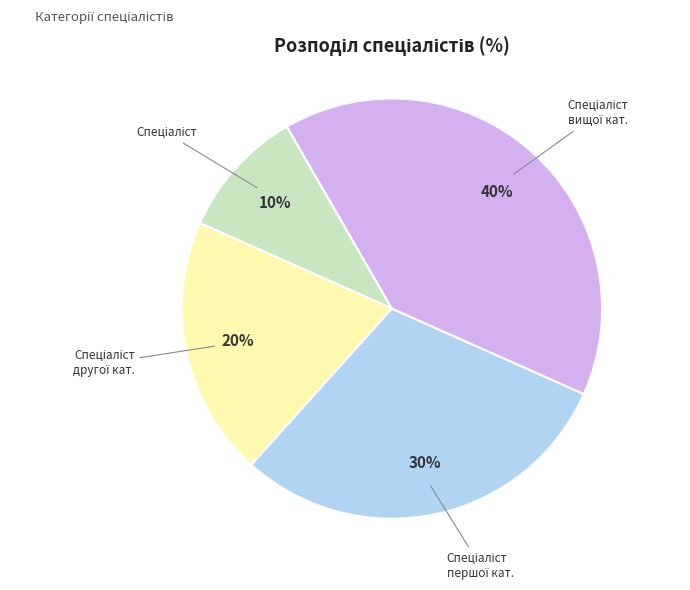

Is there a majority slice in this chart?

No